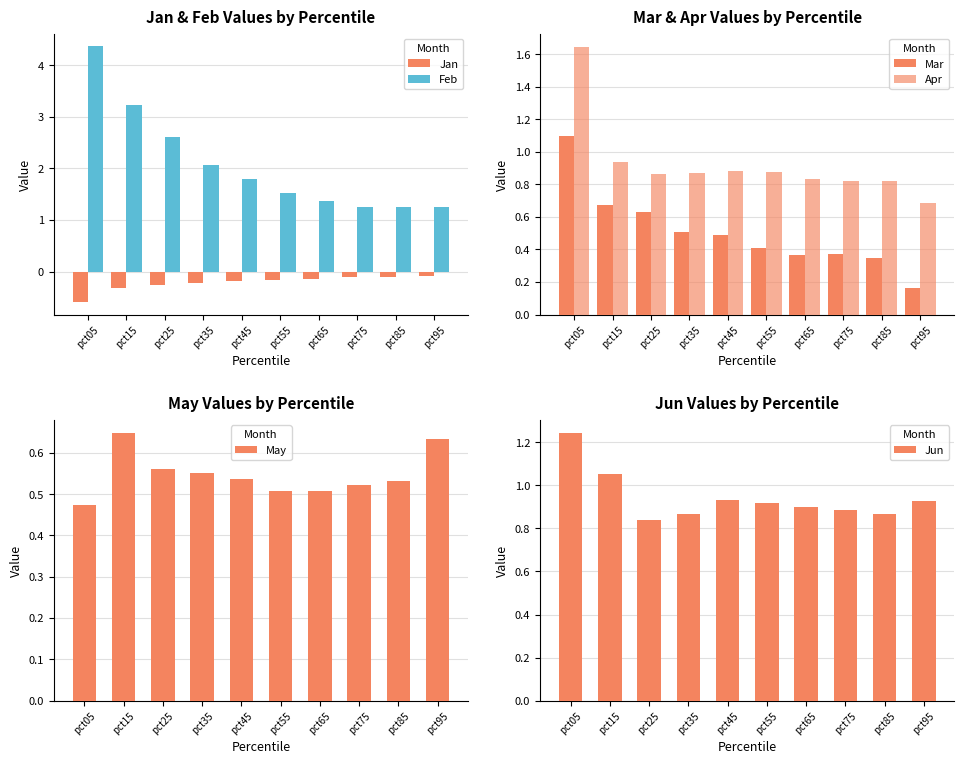

What is the total value across all series at pct85?

3.7